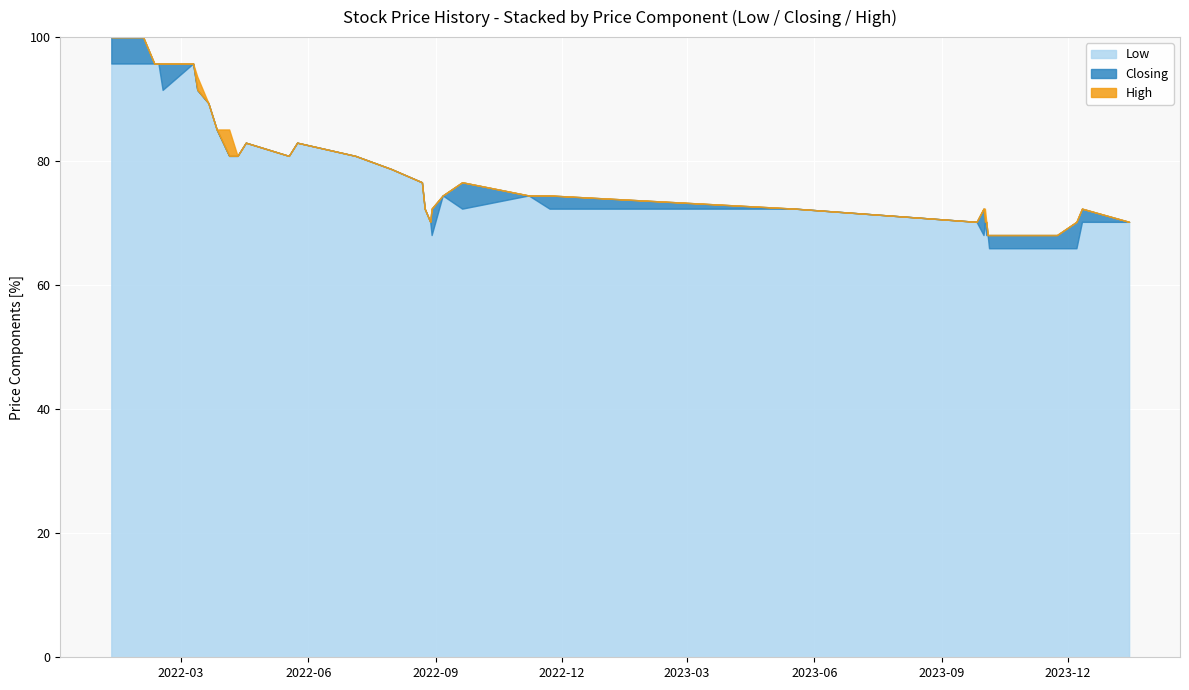

What is the maximum value for Low?

95.7